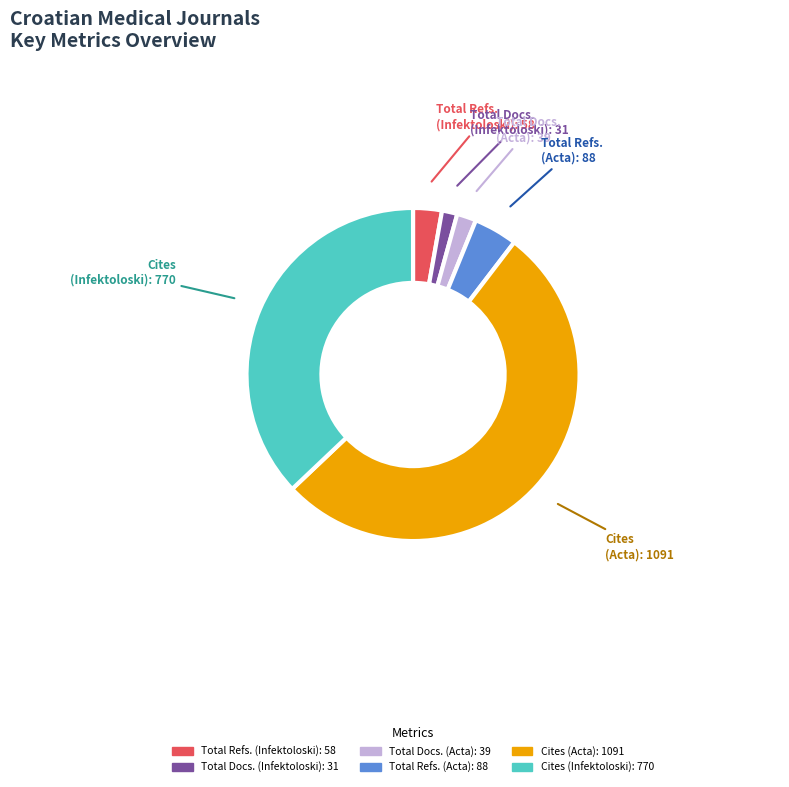

Is there a majority slice in this chart?

Yes